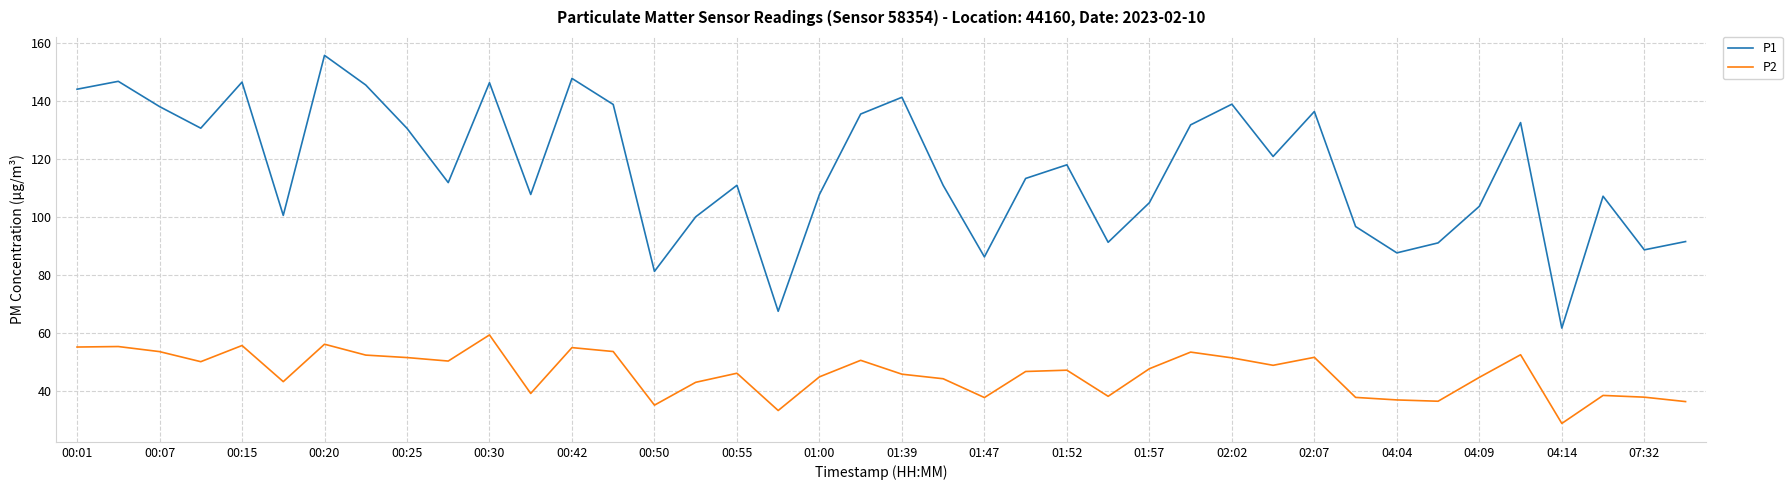

List the series in order of their overall mean, lowest first.

P2, P1